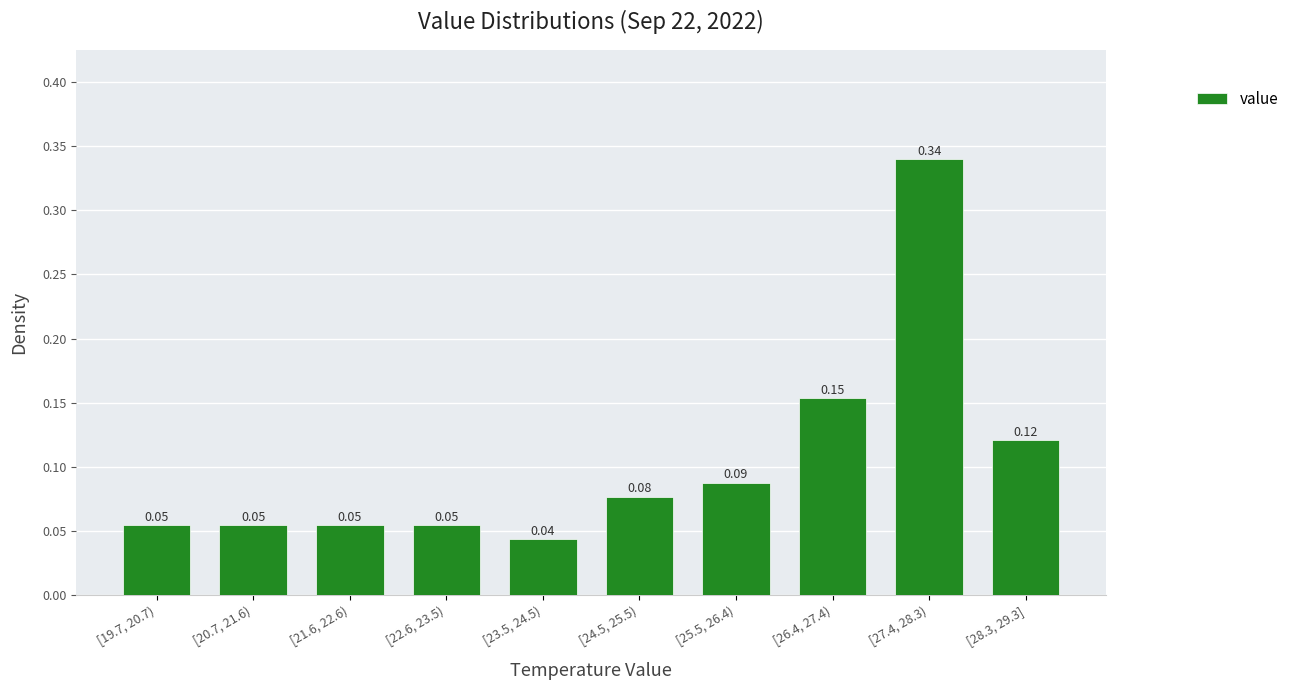

Which has a higher value, [26.4, 27.4) or [23.5, 24.5)?

[26.4, 27.4)